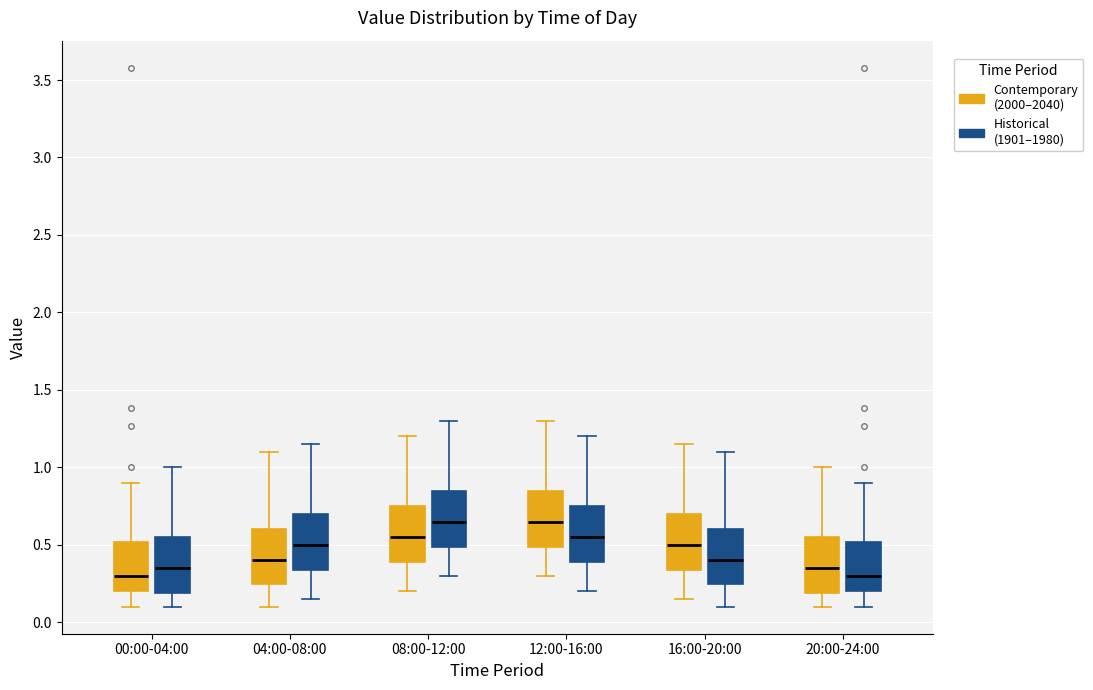

Reading left to right, read every box against the y-axis: the position of its median line, the range the box covers, and the ends of its whiskers. The values are not printed on the chart, so give them approximately, as read against the axis.

00:00-04:00 (Contemporary (2000–2040)): median 0.30, box 0.20 to 0.50, whiskers 0.10 to 0.90
00:00-04:00 (Historical (1901–1980)): median 0.35, box 0.20 to 0.55, whiskers 0.10 to 1.00
04:00-08:00 (Contemporary (2000–2040)): median 0.40, box 0.25 to 0.60, whiskers 0.10 to 1.10
04:00-08:00 (Historical (1901–1980)): median 0.50, box 0.35 to 0.70, whiskers 0.15 to 1.15
08:00-12:00 (Contemporary (2000–2040)): median 0.55, box 0.40 to 0.75, whiskers 0.20 to 1.20
08:00-12:00 (Historical (1901–1980)): median 0.65, box 0.50 to 0.85, whiskers 0.30 to 1.30
12:00-16:00 (Contemporary (2000–2040)): median 0.65, box 0.50 to 0.85, whiskers 0.30 to 1.30
12:00-16:00 (Historical (1901–1980)): median 0.55, box 0.40 to 0.75, whiskers 0.20 to 1.20
16:00-20:00 (Contemporary (2000–2040)): median 0.50, box 0.35 to 0.70, whiskers 0.15 to 1.15
16:00-20:00 (Historical (1901–1980)): median 0.40, box 0.25 to 0.60, whiskers 0.10 to 1.10
20:00-24:00 (Contemporary (2000–2040)): median 0.35, box 0.20 to 0.55, whiskers 0.10 to 1.00
20:00-24:00 (Historical (1901–1980)): median 0.30, box 0.20 to 0.50, whiskers 0.10 to 0.90